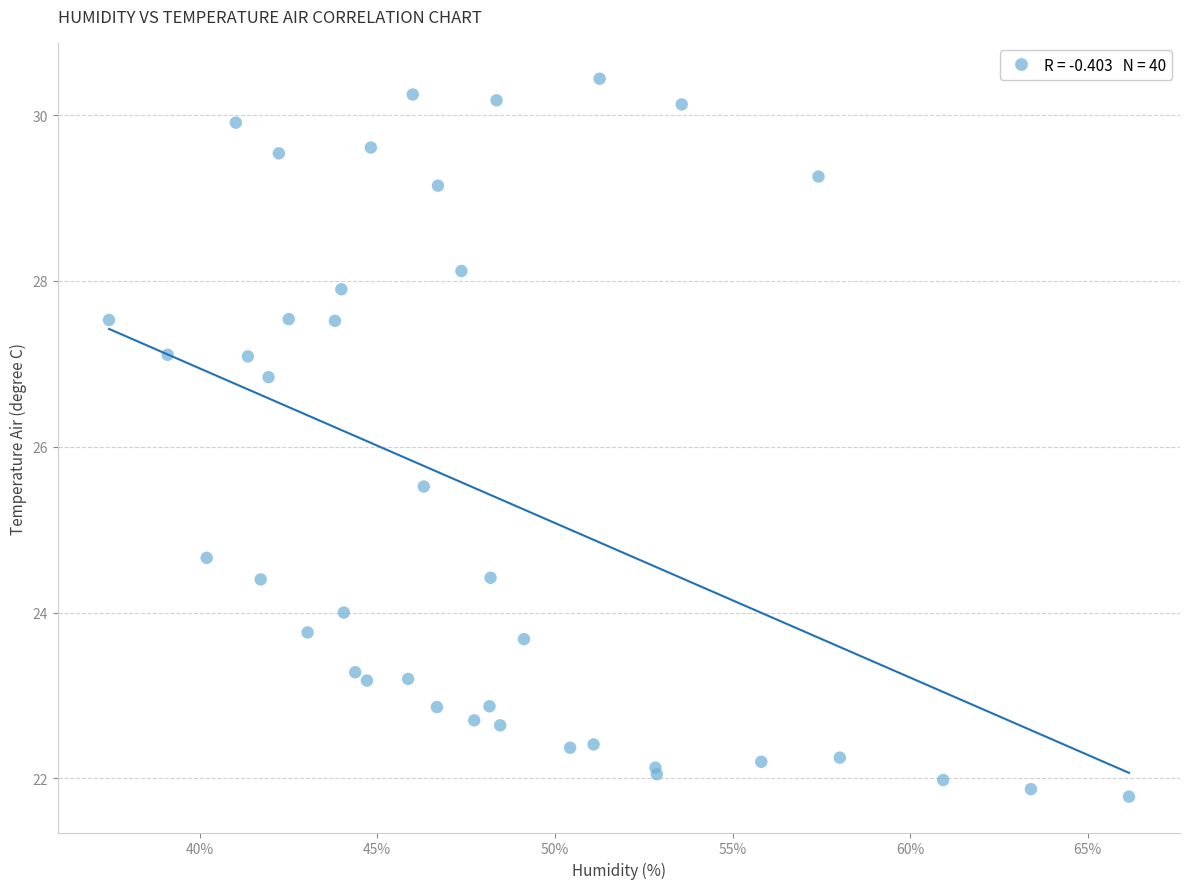

What Y value in the scatter plot is closest to 26?

25.5